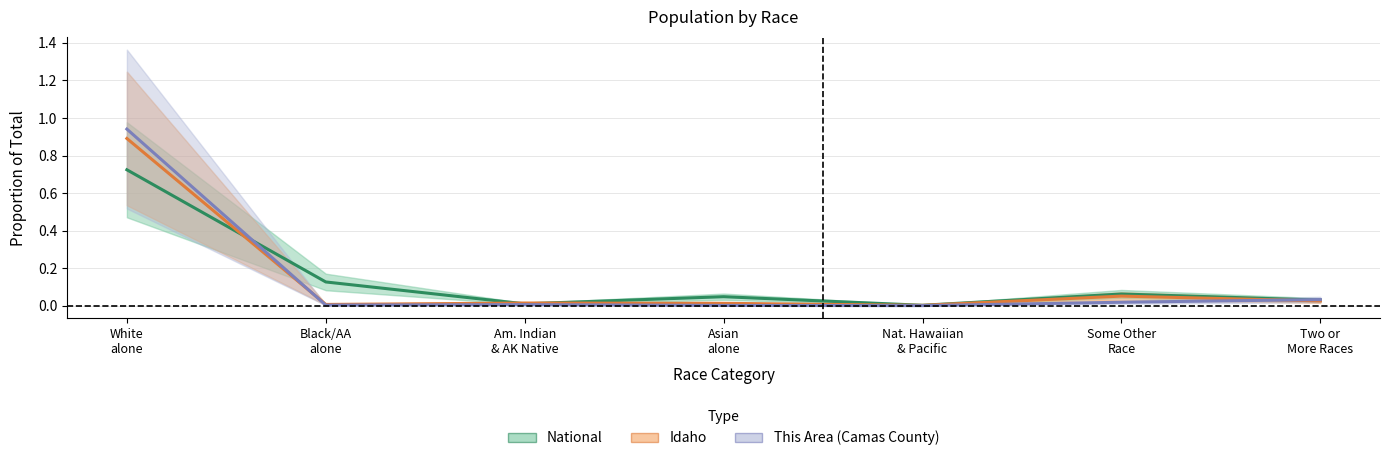

True or false: This Area and Idaho cross at least once.

True